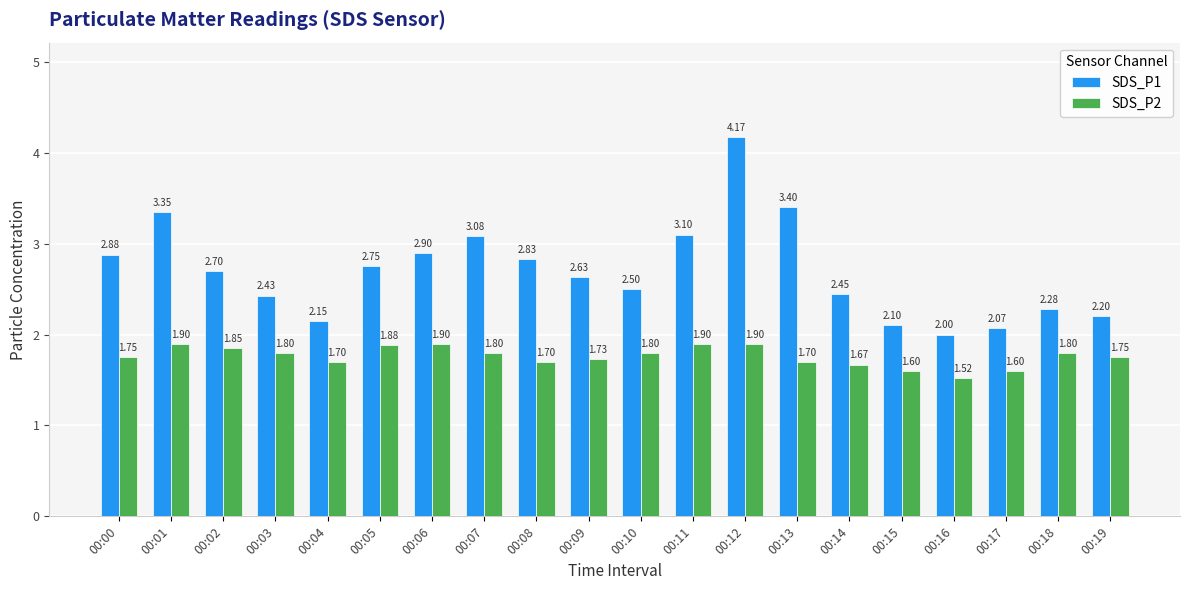

What is the value of the SDS_P1 bar at the 17th from the left?

2.0